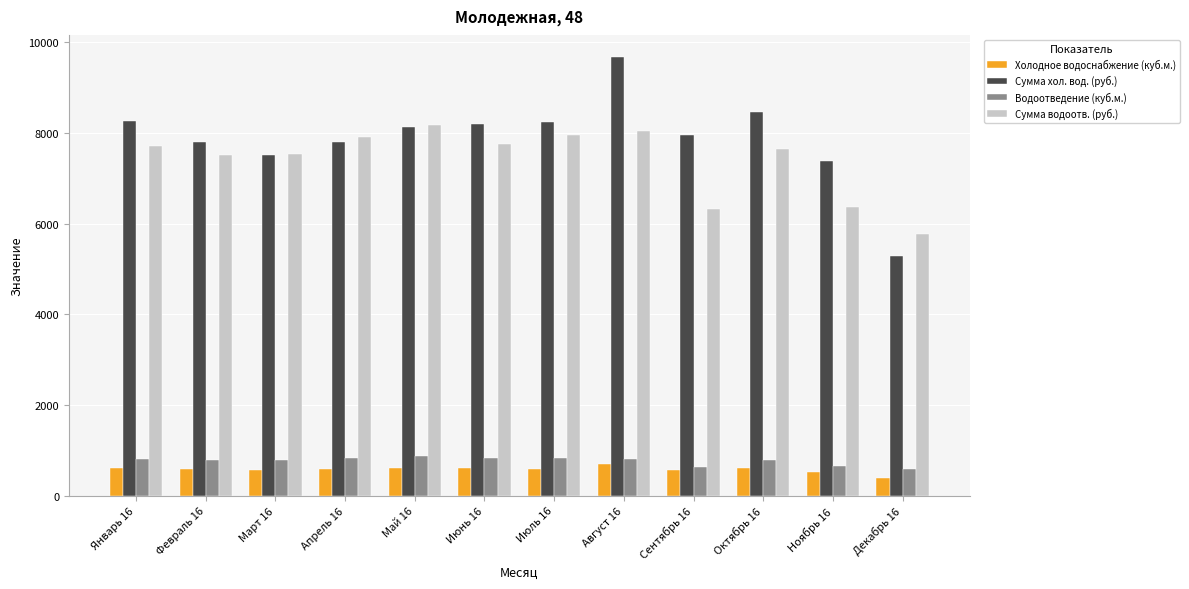

What are all the series names shown in the legend?

Холодное водоснабжение (куб.м.), Сумма хол. вод. (руб.), Водоотведение (куб.м.), Сумма водоотв. (руб.)